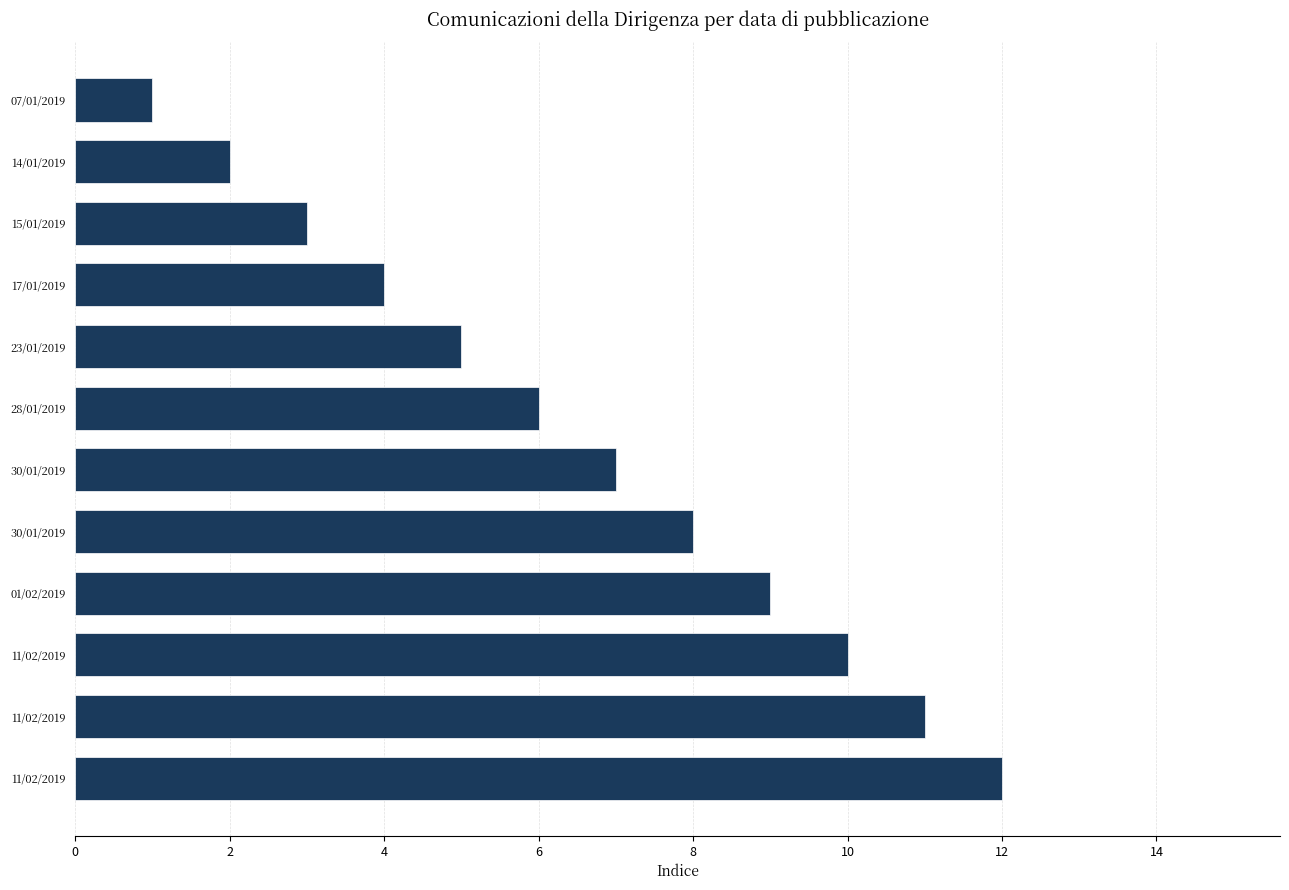

How many data points are less than 7?

6